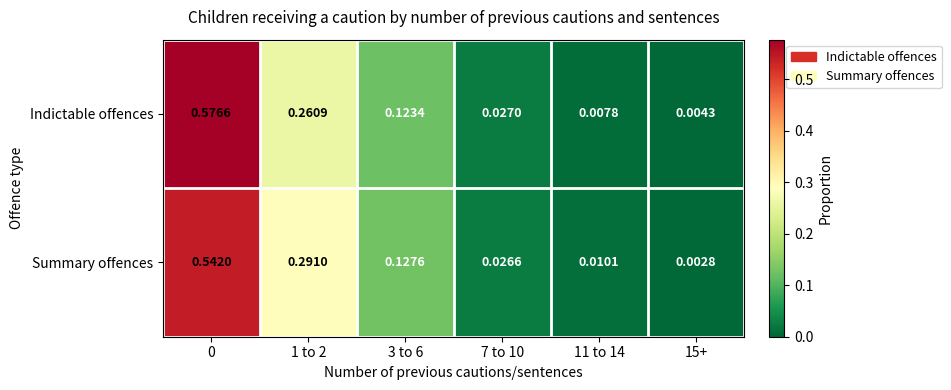

Which series has the largest total across all categories?

Summary offences